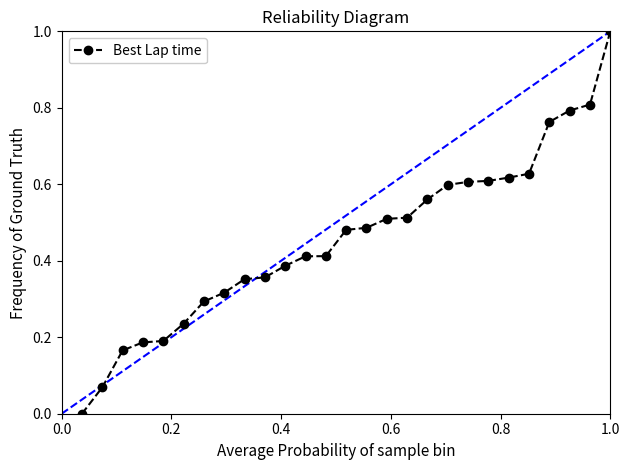

What is the sum of all values?

12.3